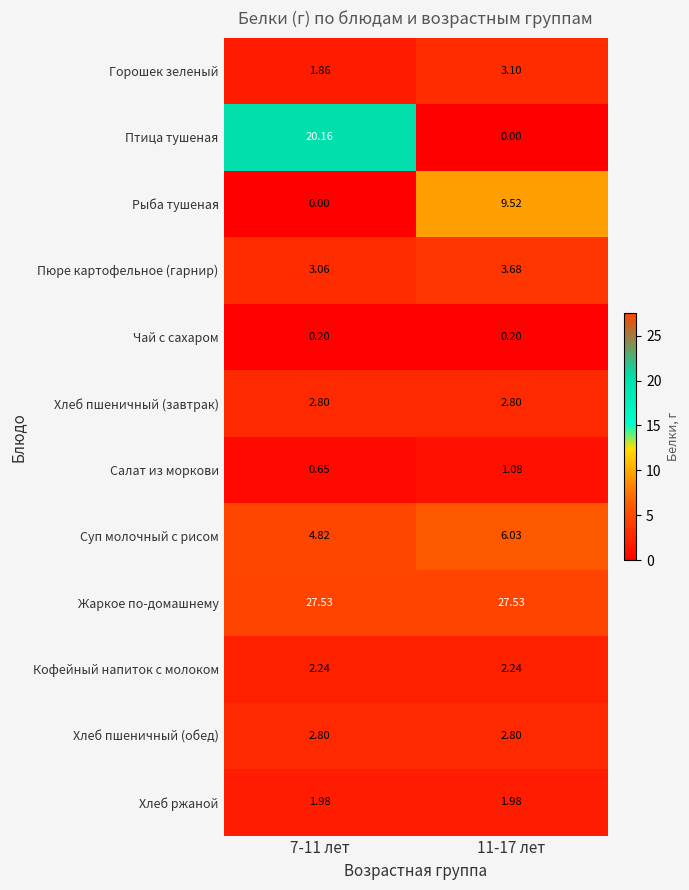

Which series has the largest range (max minus min)?

Птица тушеная